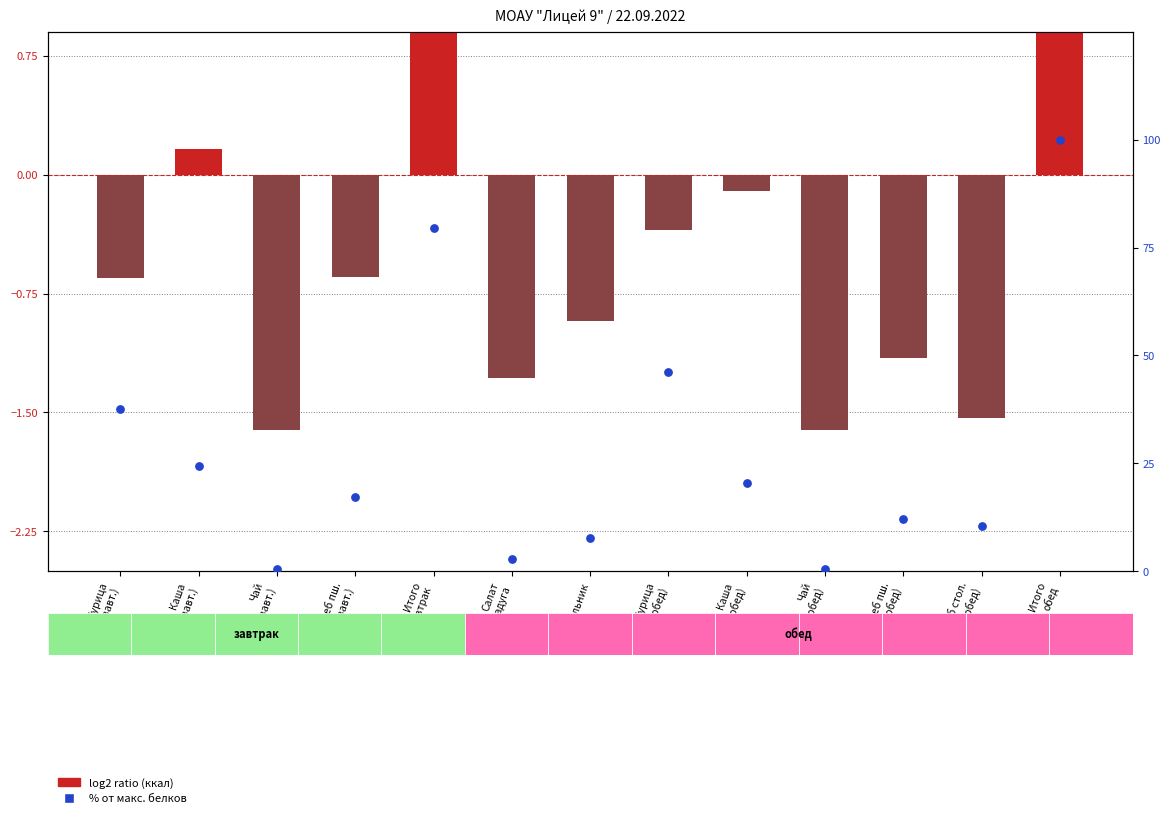

Which series has the largest total across all categories?

% от макс. белков